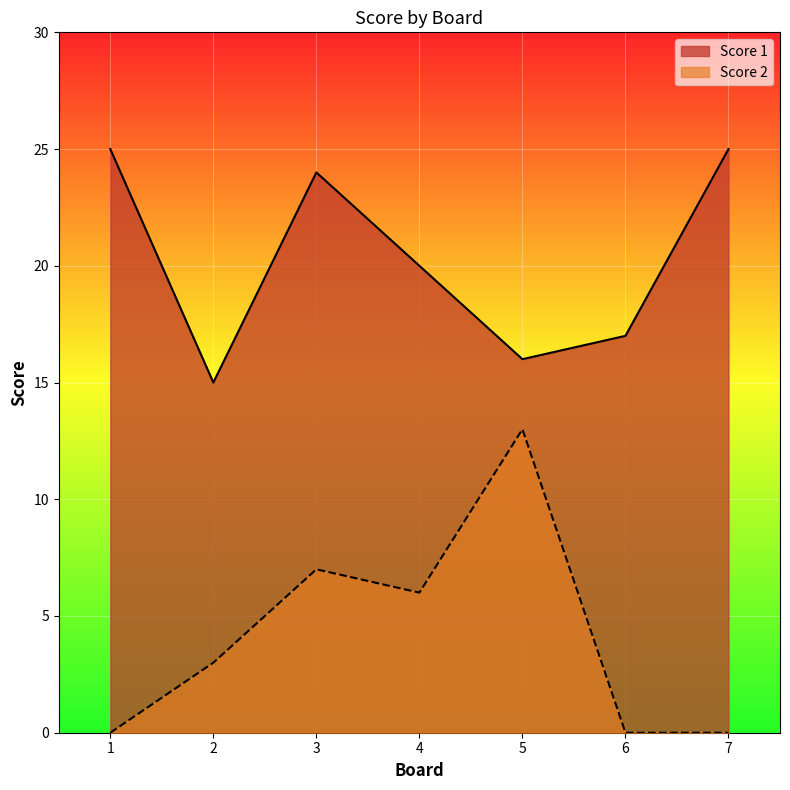

The Score 1 series shows 25 at 7. True or false?

True